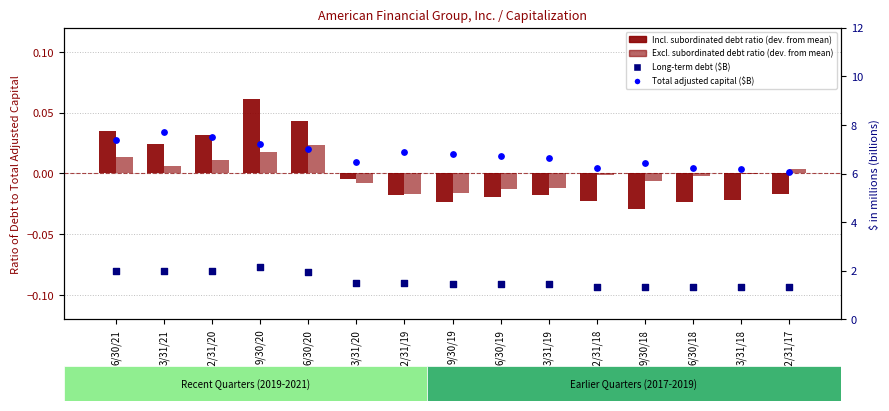

Which series has the largest total across all categories?

Total adjusted capital ($B)